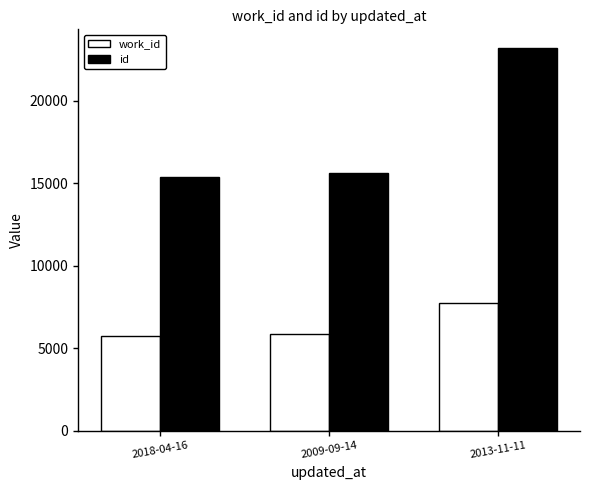

Which series has the largest range (max minus min)?

id